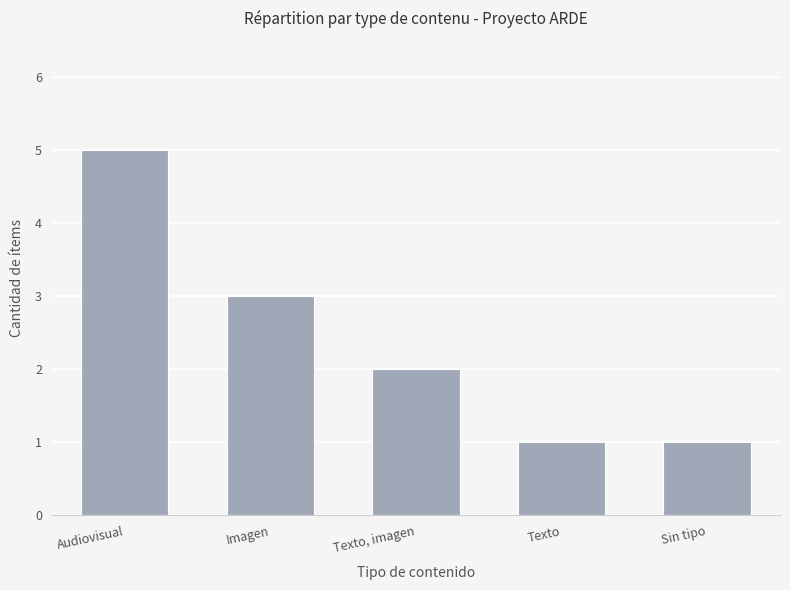

What is the sum of the values at Texto, imagen and Audiovisual?

7